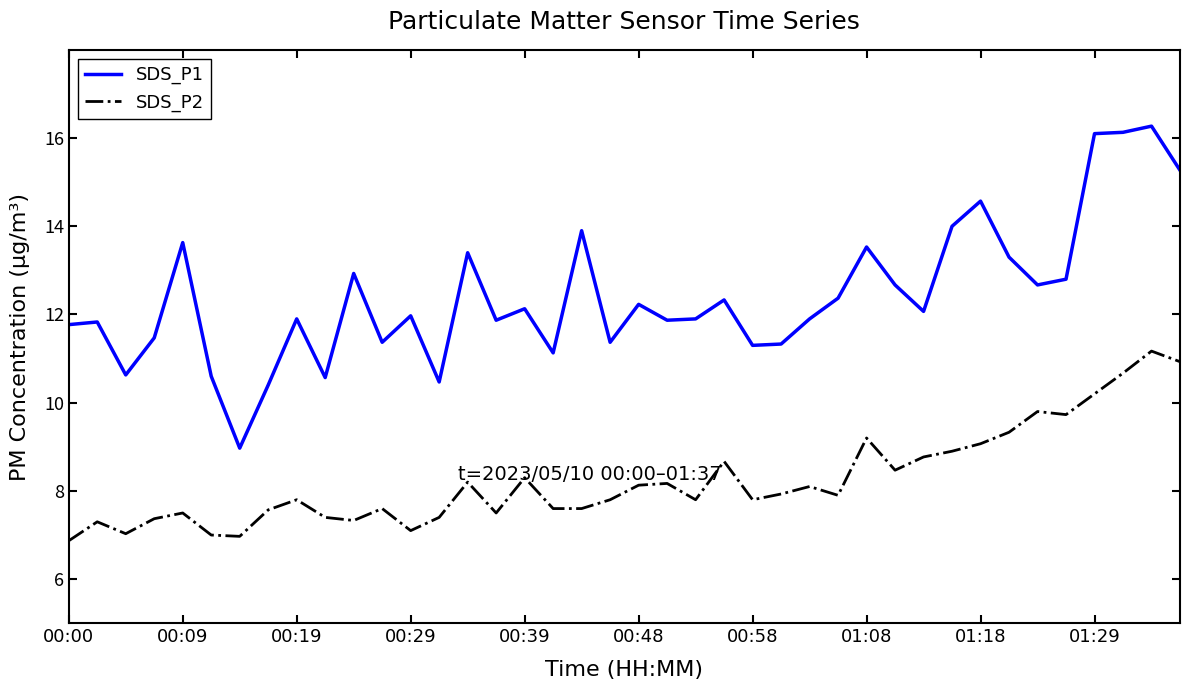

Which series has the widest spread of values?

SDS_P1